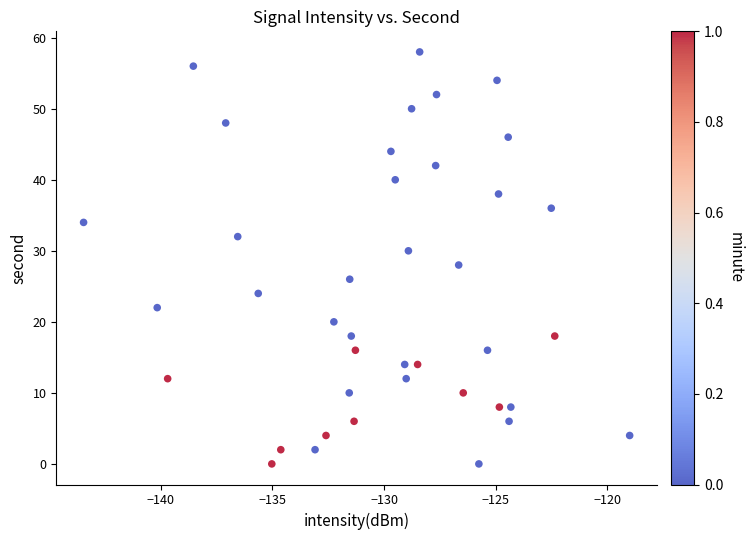

What is the range of Y values (max minus min)?

58